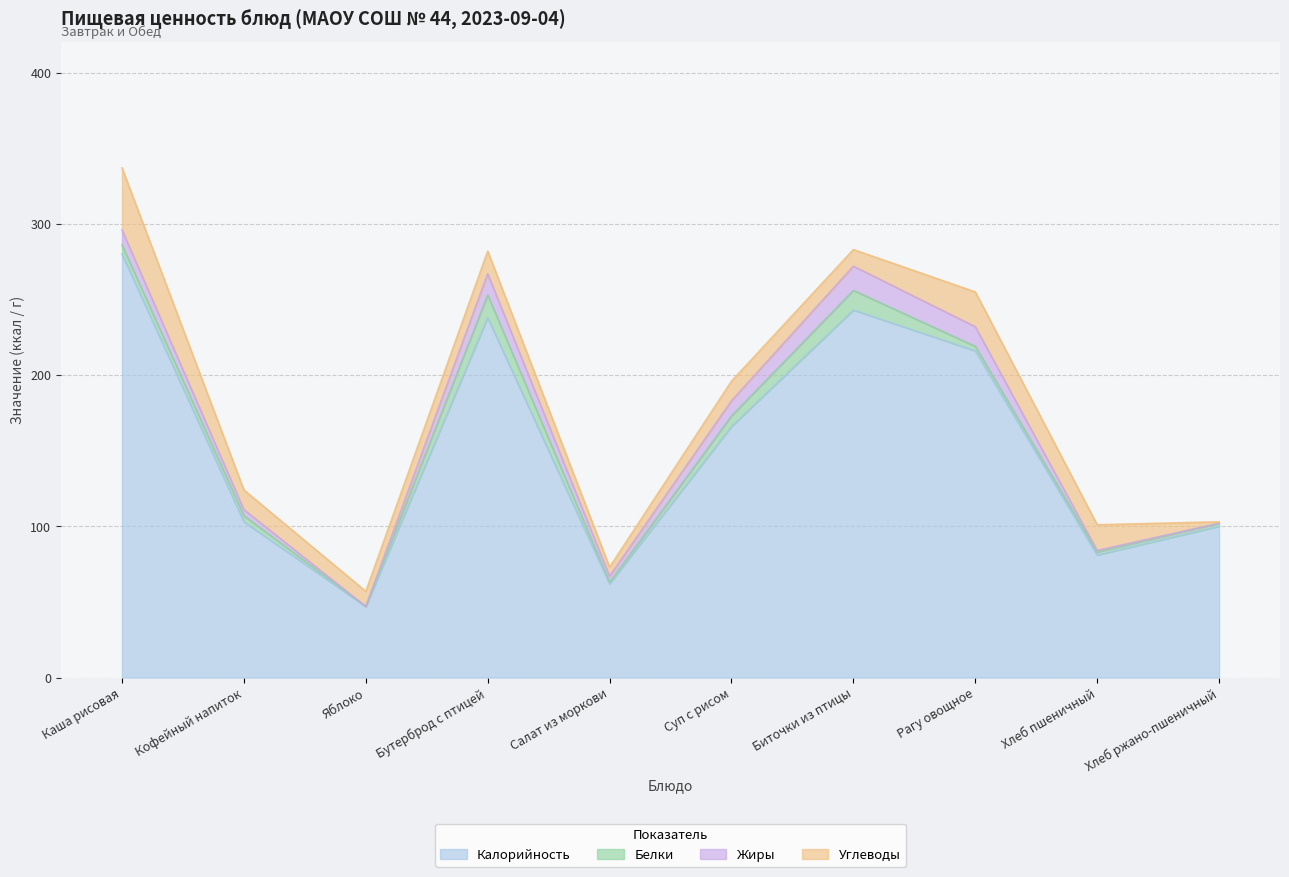

What is the spread (max minus min) of values at Рагу овощное?

213